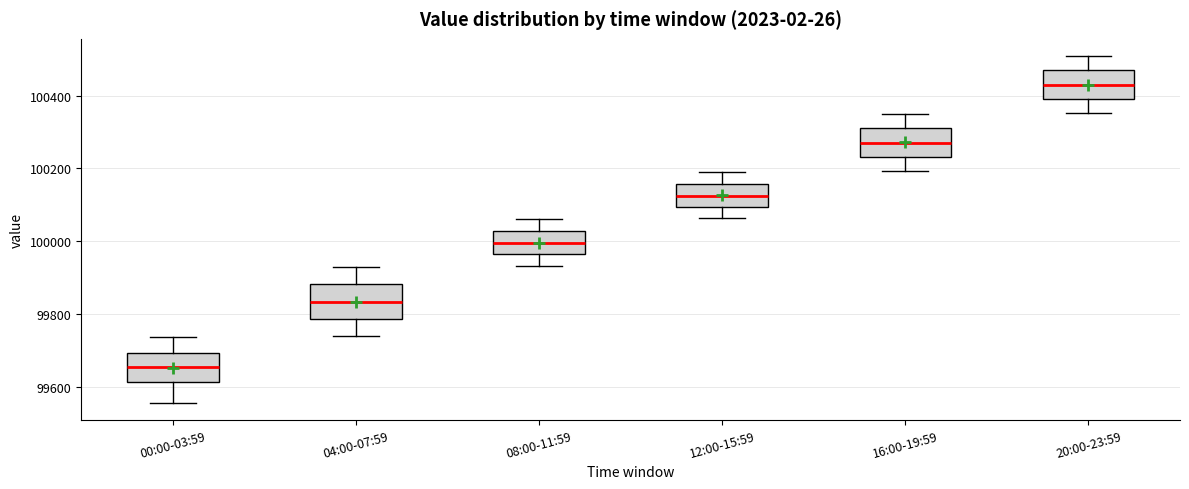

Which box's median line is the highest?

20:00-23:59